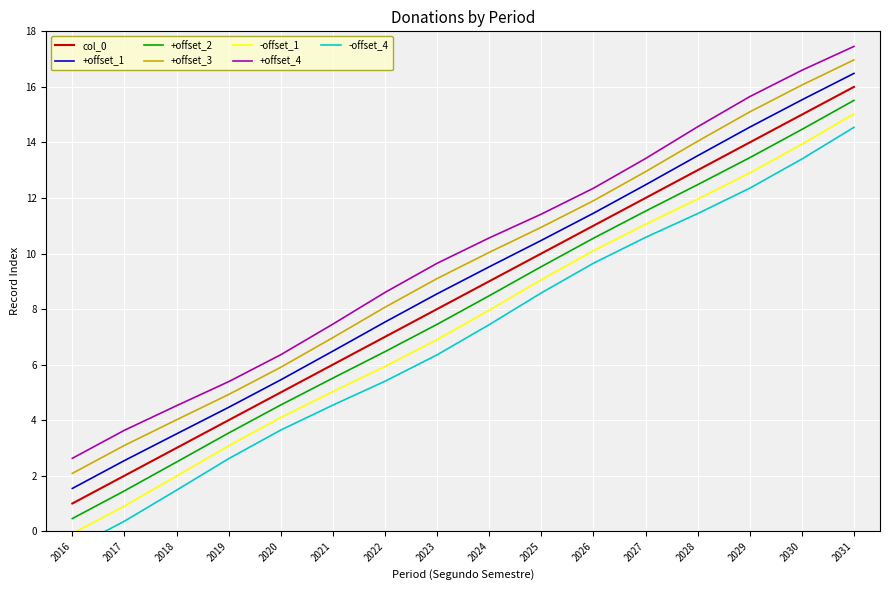

Is it true that +offset_3 equals 16.1 at 2030?

True